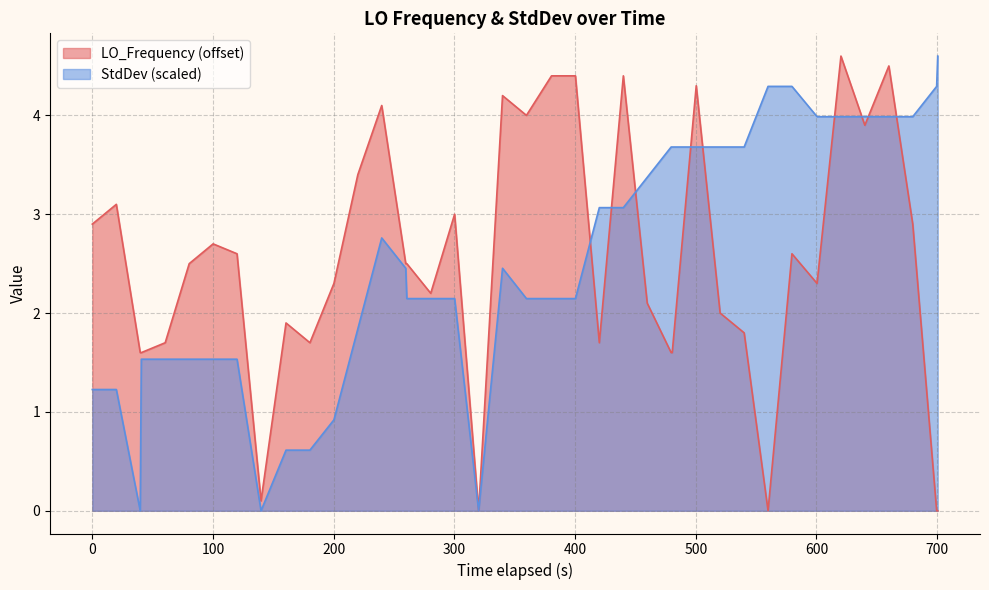

What is the greatest value displayed?

4.6